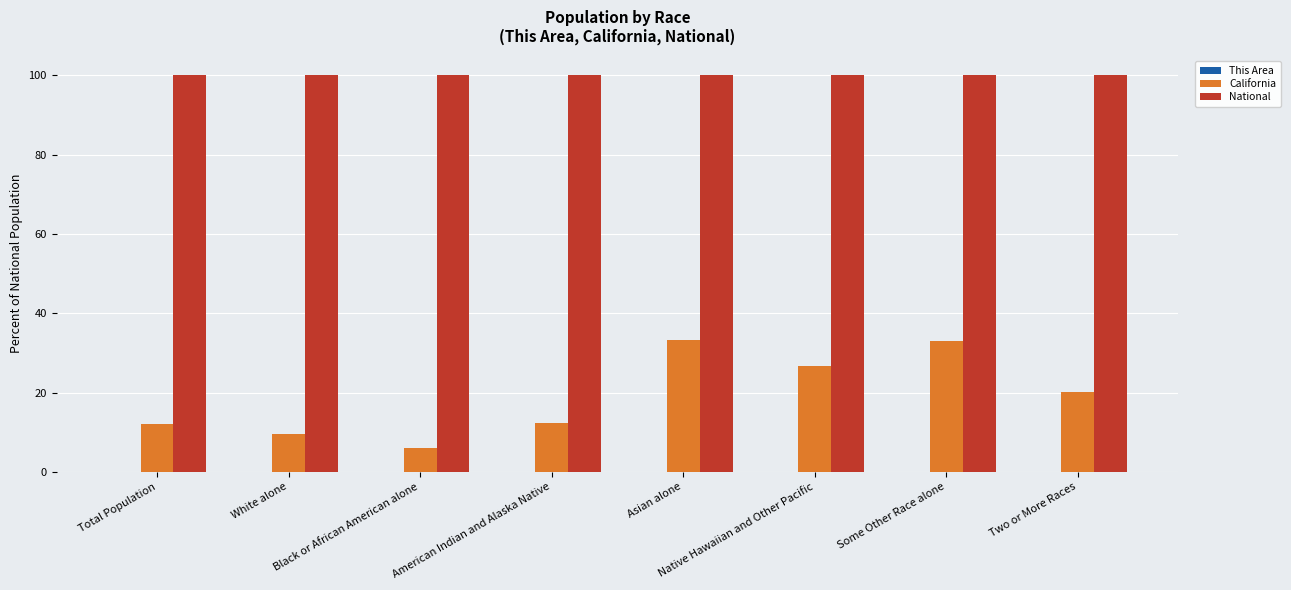

Between American Indian and Alaska Native and Two or More Races, which series saw the biggest shift?

California